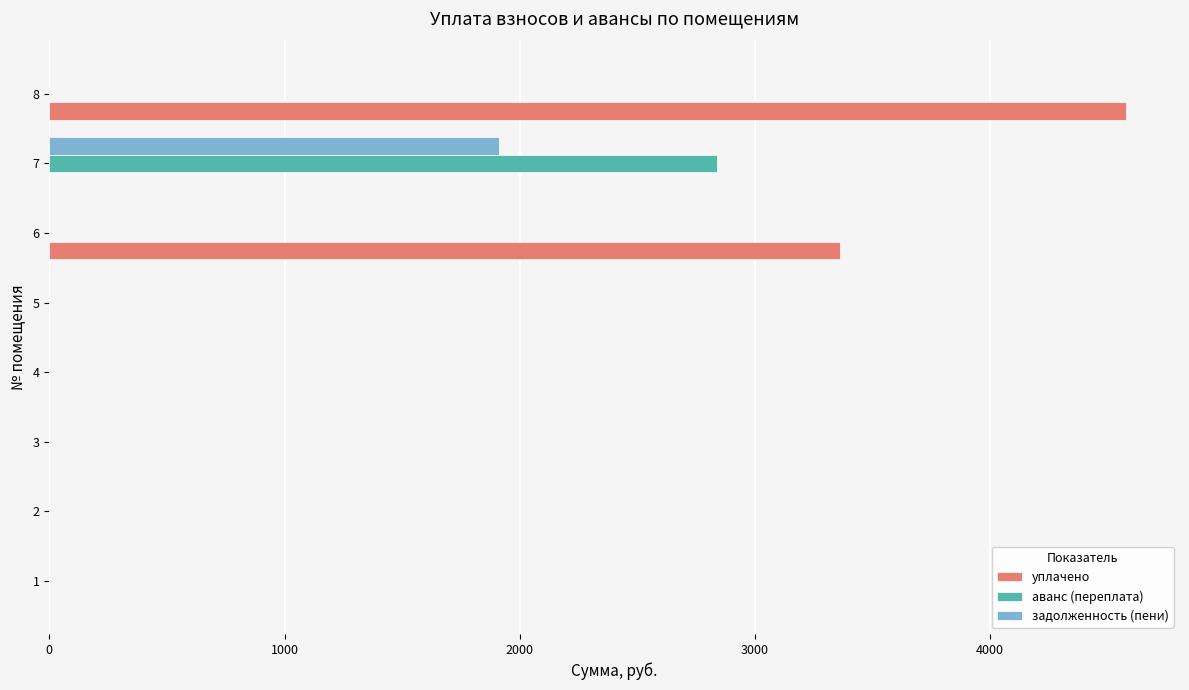

Which series has the largest total across all categories?

уплачено